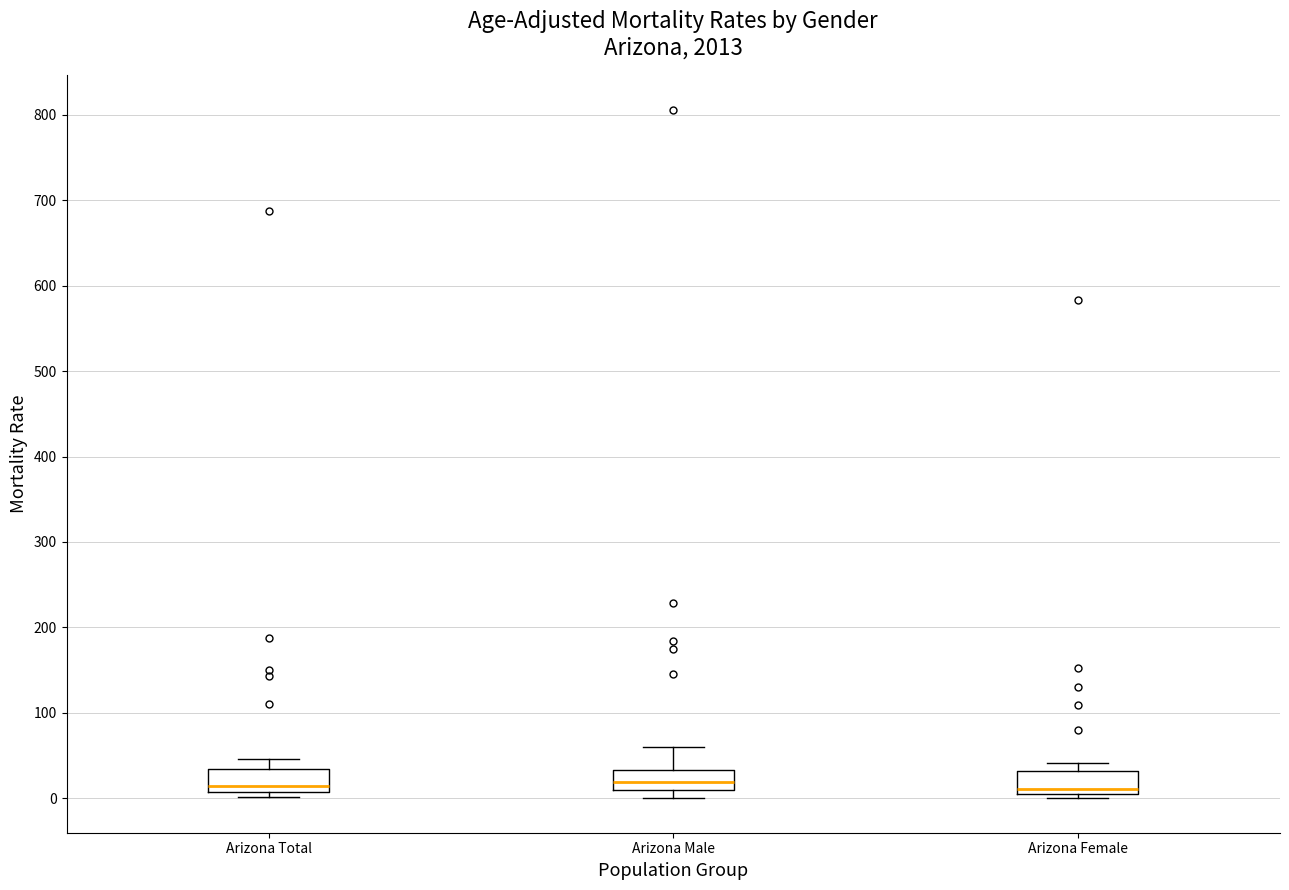

Reading left to right, read every box against the y-axis: the position of its median line, the range the box covers, and the ends of its whiskers. The values are not printed on the chart, so give them approximately, as read against the axis.

Arizona Total: median 10 (just above the box's lower edge), box 10 to 30, whiskers 0 to 50
Arizona Male: median 20, box 10 to 30, whiskers 0 to 60
Arizona Female: median 10, box 0 to 30, whiskers 0 (just below the box's lower edge) to 40